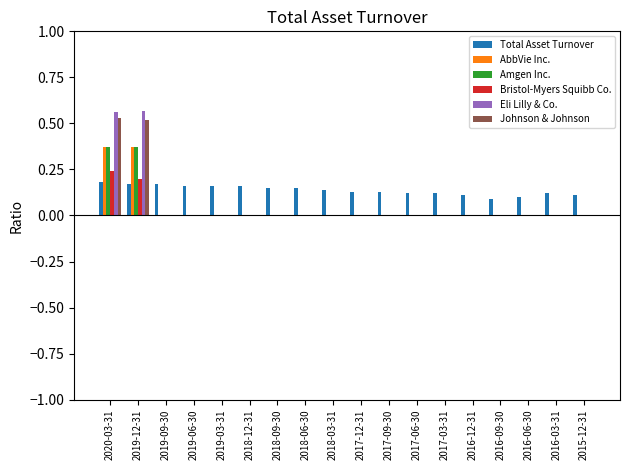

The value of Eli Lilly & Co. at 2016-09-30 is 0.0. True or false?

True